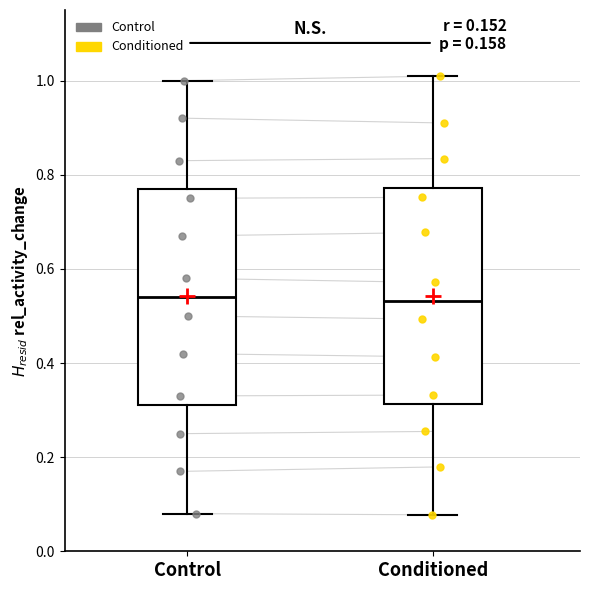

Reading left to right, transcribe this box plot: for each box, give where its median line is, the range the box spans, and where its two whiskers end, as read against the y-axis. The values are not printed on the chart, so give them approximately, as read against the axis.

Control: median 0.54, box 0.32 to 0.78, whiskers 0.08 to 1.00
Conditioned: median 0.54, box 0.32 to 0.78, whiskers 0.08 to 1.00